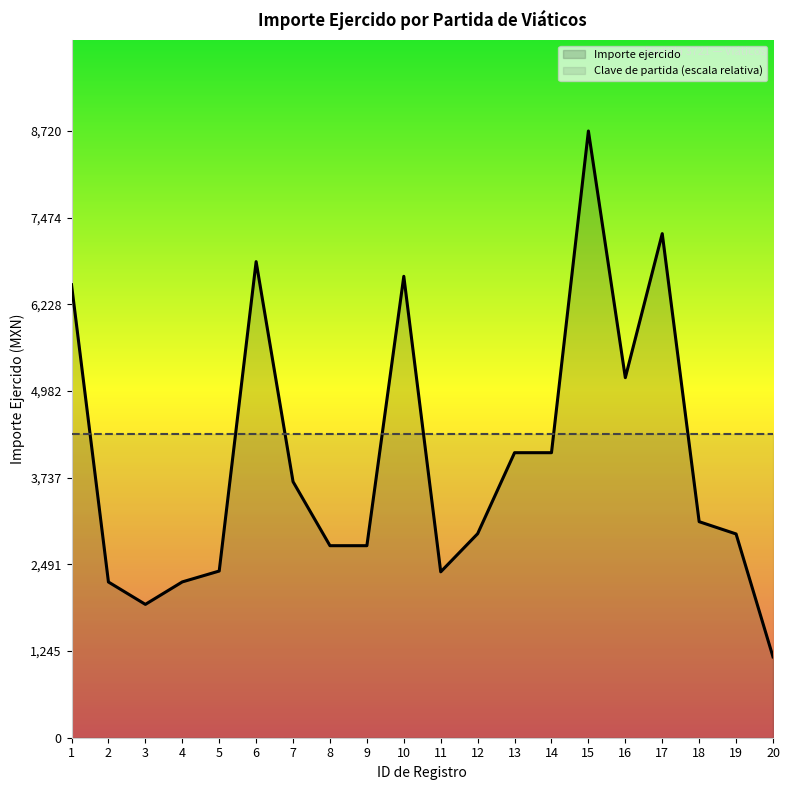

Approximately how many times larger is the value at 18 compared to 12?

1.1